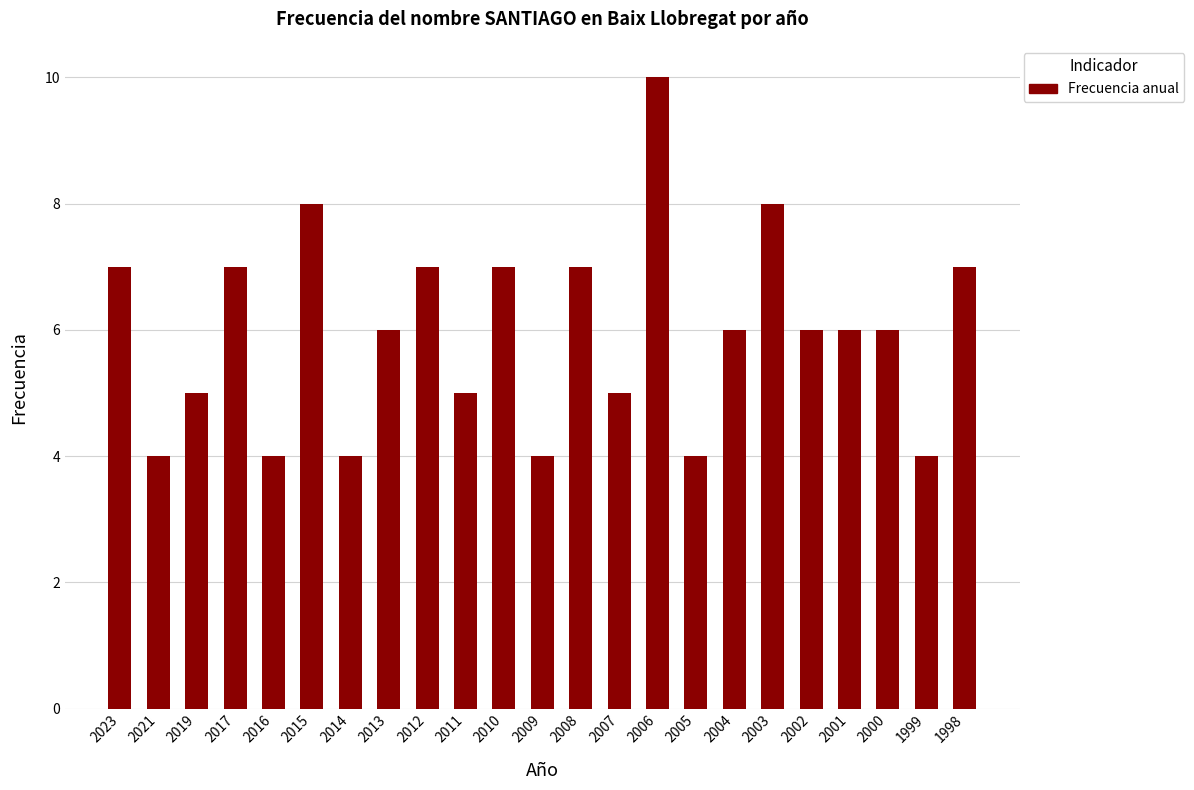

Reading left to right, extract all data points from this chart.

7	4	5	7	4	8	4	6	7	5	7	4	7	5	10	4	6	8	6	6	6	4	7